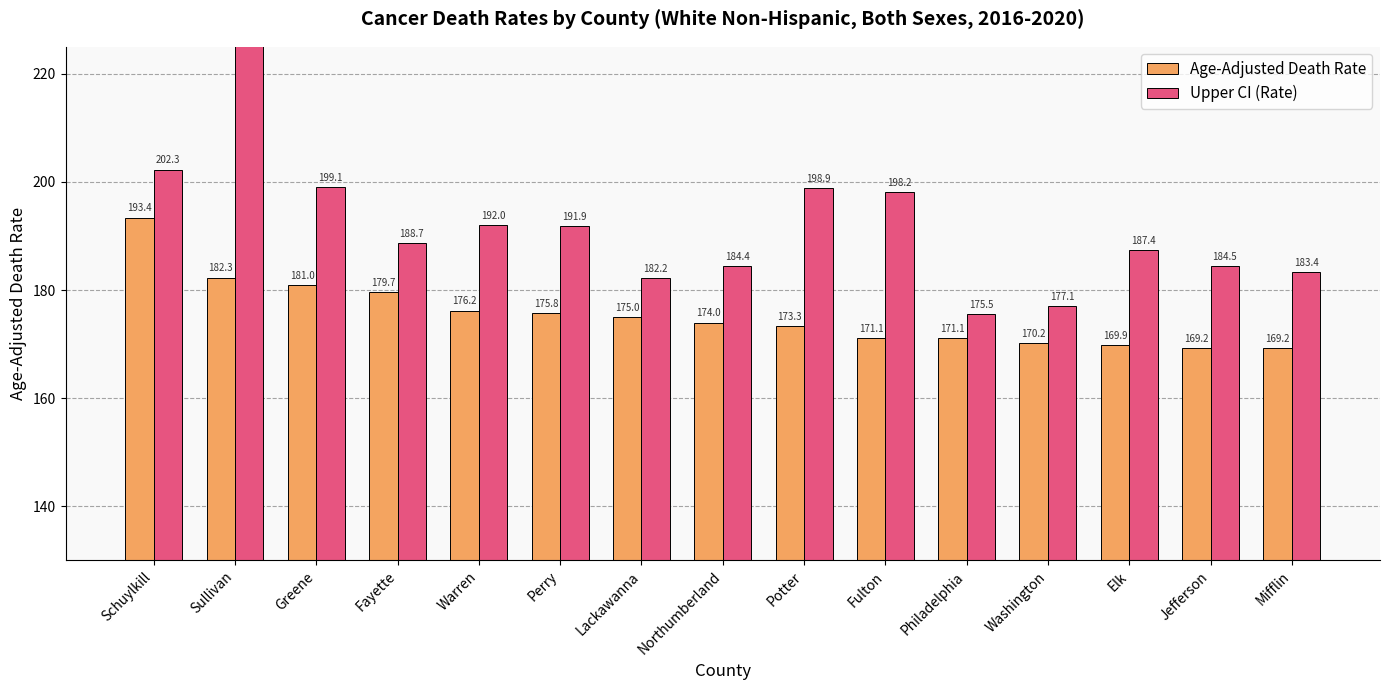

Between Fulton and Washington, which is larger?

Fulton